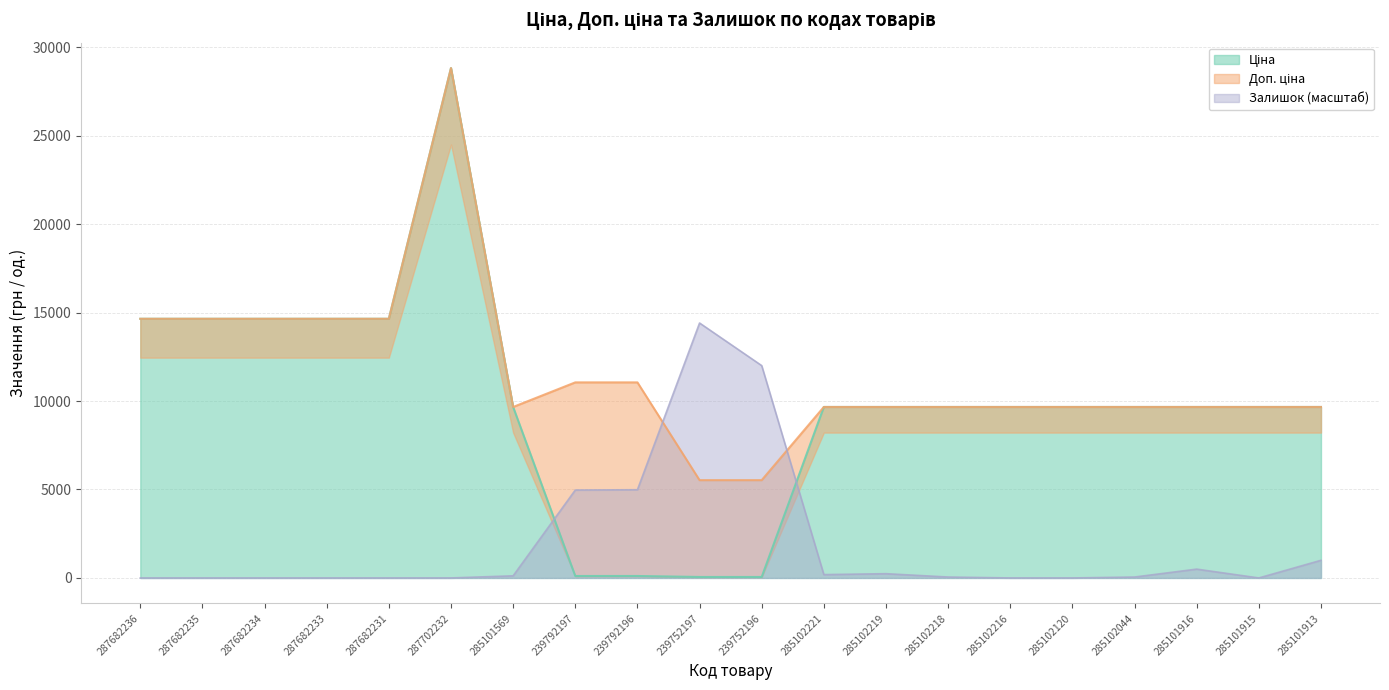

What are all the series names shown in the legend?

Ціна, Доп. ціна, Залишок